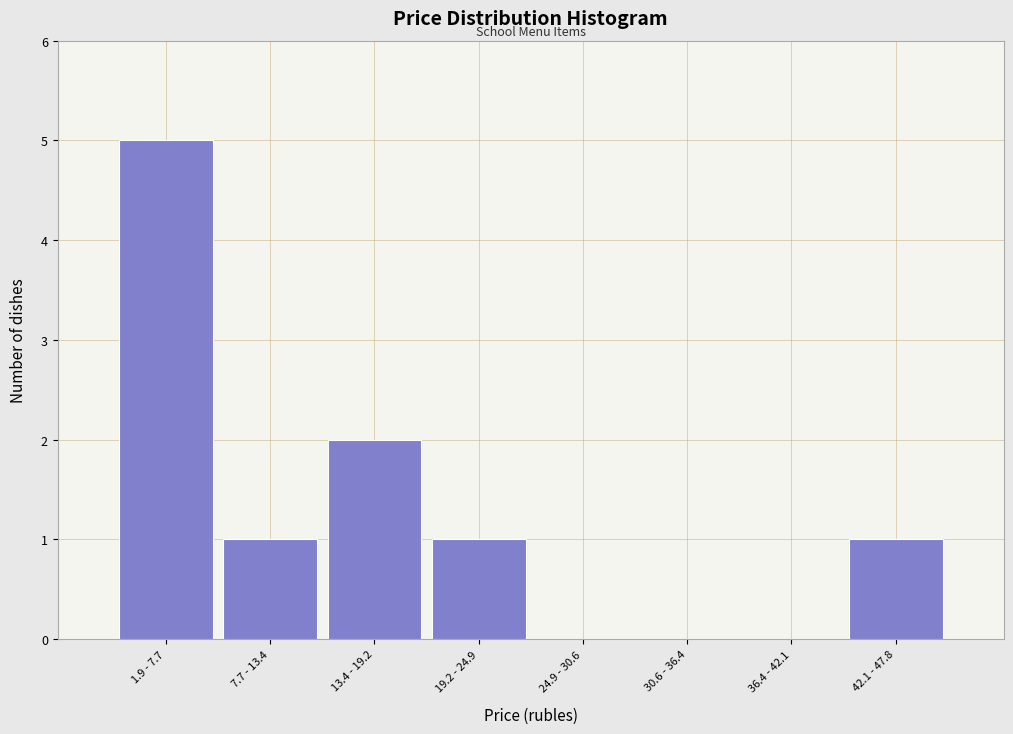

Reading left to right, transcribe all the data shown in this chart.

1.9 - 7.7=5	7.7 - 13.4=1	13.4 - 19.2=2	19.2 - 24.9=1	24.9 - 30.6=0	30.6 - 36.4=0	36.4 - 42.1=0	42.1 - 47.8=1